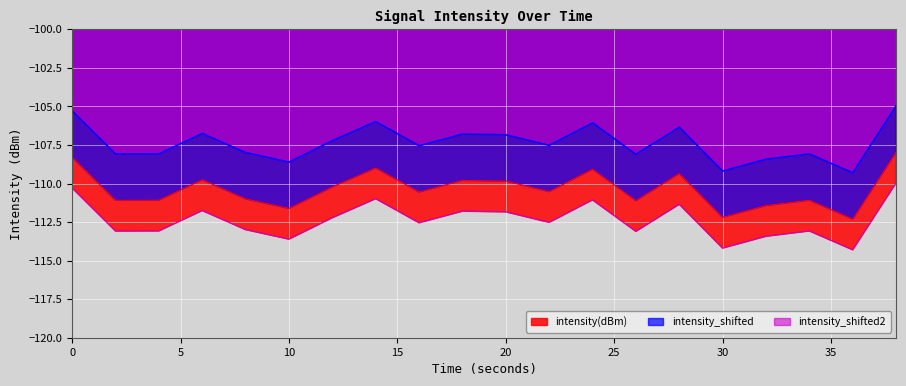

What is the maximum value for intensity(dBm)?

-110.0